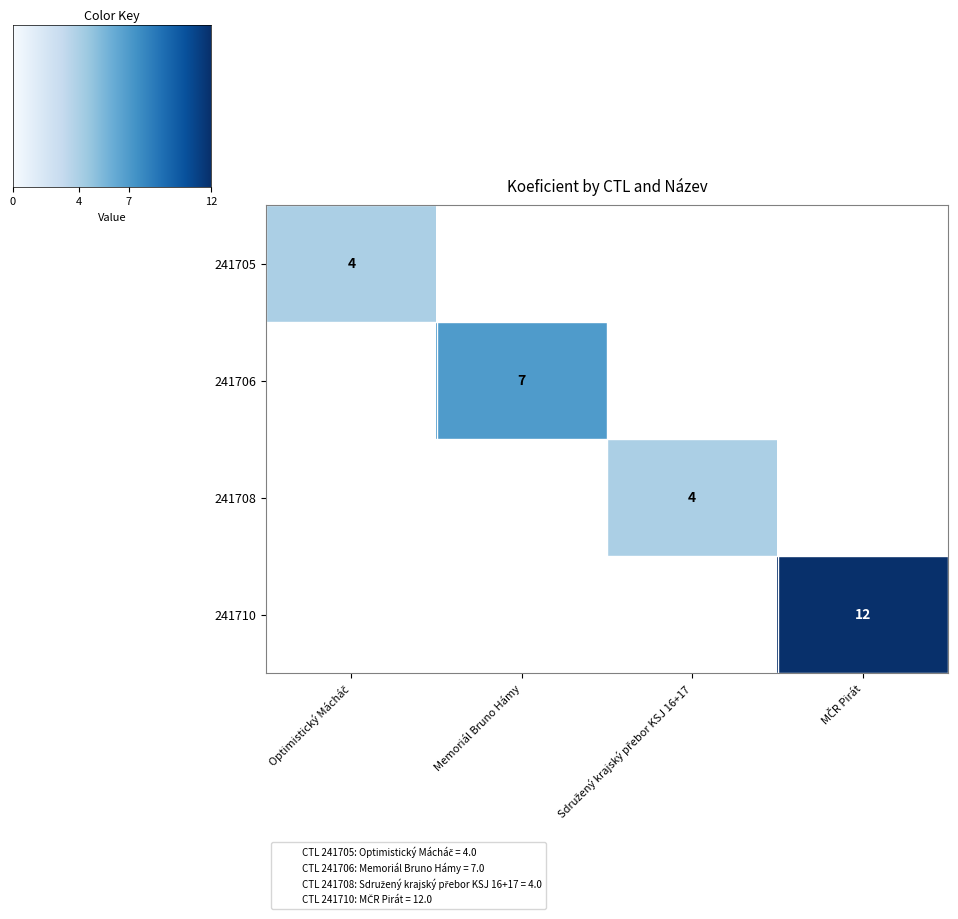

What is the highest value of the 241710 series?

12